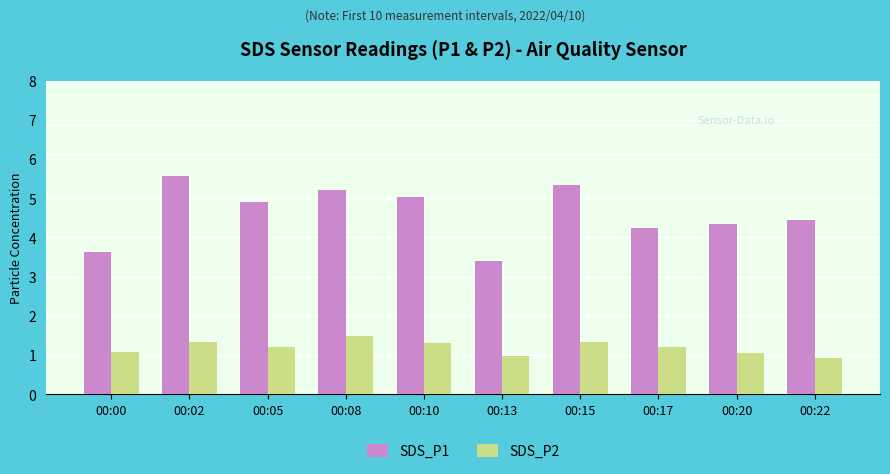

What are all the series names shown in the legend?

SDS_P1, SDS_P2